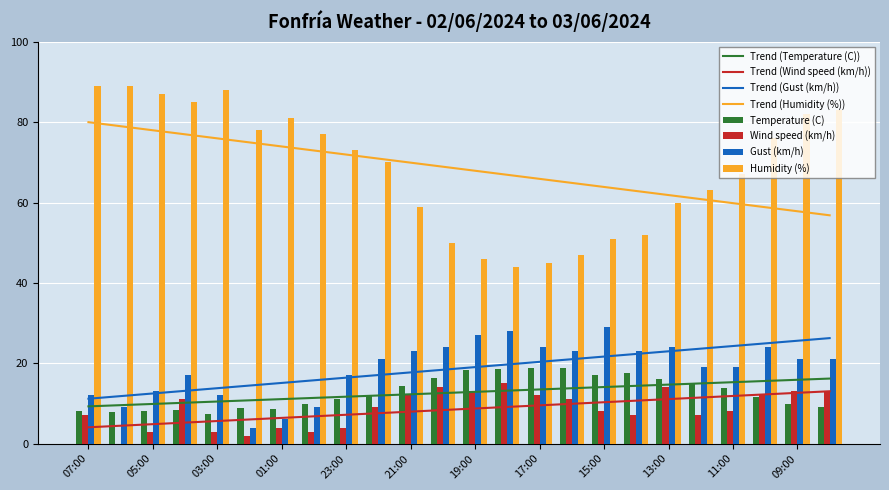

Reading left to right, extract all data points from this chart.

Temperature (C): 07:00=8.2	06:00=7.8	05:00=8.1	04:00=8.4	03:00=7.4	02:00=8.9	01:00=8.7	00:00=9.9	23:00=11.0	22:00=12.0	21:00=14.4	20:00=16.3	19:00=18.2	18:00=18.6	17:00=18.8	16:00=18.8	15:00=17.1	14:00=17.6	13:00=16.0	12:00=14.8	11:00=13.8	10:00=11.7	09:00=9.9	08:00=9.0
Wind speed (km/h): 07:00=7.0	06:00=0.0	05:00=3.0	04:00=11.0	03:00=3.0	02:00=2.0	01:00=4.0	00:00=3.0	23:00=4.0	22:00=9.0	21:00=12.0	20:00=14.0	19:00=13.0	18:00=15.0	17:00=12.0	16:00=11.0	15:00=8.0	14:00=7.0	13:00=14.0	12:00=7.0	11:00=8.0	10:00=12.0	09:00=13.0	08:00=13.0
Gust (km/h): 07:00=12.0	06:00=9.0	05:00=13.0	04:00=17.0	03:00=12.0	02:00=4.0	01:00=6.0	00:00=9.0	23:00=17.0	22:00=21.0	21:00=23.0	20:00=24.0	19:00=27.0	18:00=28.0	17:00=24.0	16:00=23.0	15:00=29.0	14:00=23.0	13:00=24.0	12:00=19.0	11:00=19.0	10:00=24.0	09:00=21.0	08:00=21.0
Humidity (%): 07:00=89.0	06:00=89.0	05:00=87.0	04:00=85.0	03:00=88.0	02:00=78.0	01:00=81.0	00:00=77.0	23:00=73.0	22:00=70.0	21:00=59.0	20:00=50.0	19:00=46.0	18:00=44.0	17:00=45.0	16:00=47.0	15:00=51.0	14:00=52.0	13:00=60.0	12:00=63.0	11:00=67.0	10:00=76.0	09:00=82.0	08:00=83.0